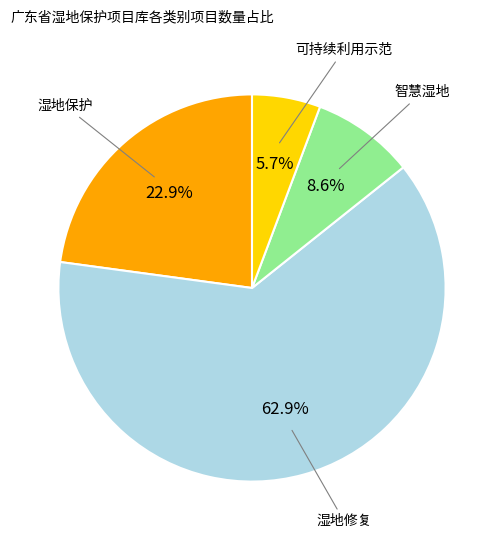

Is there a majority slice in this chart?

Yes